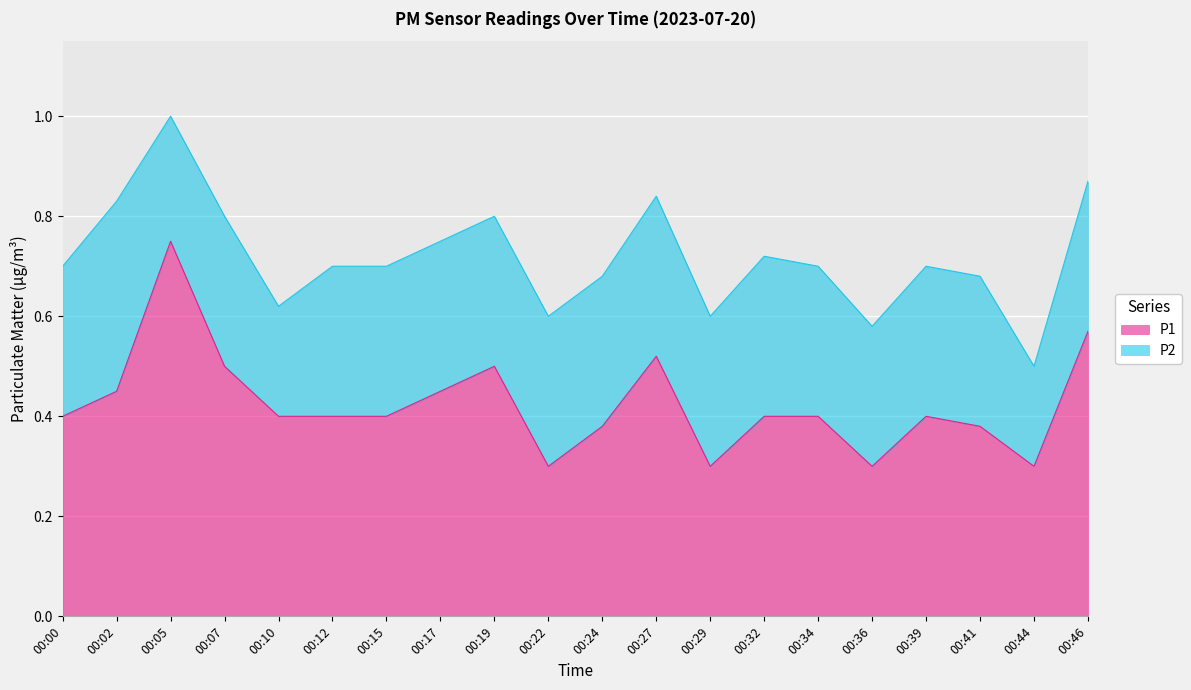

At which category does the chart reach its minimum across all series?

00:22